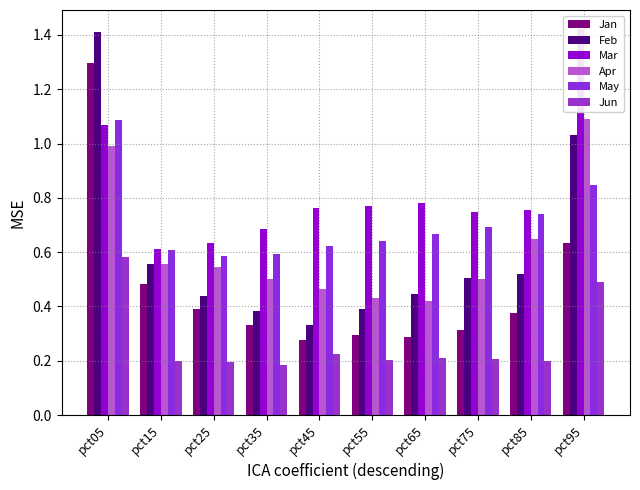

True or false: Jan has a value of 0.4 at pct85.

True